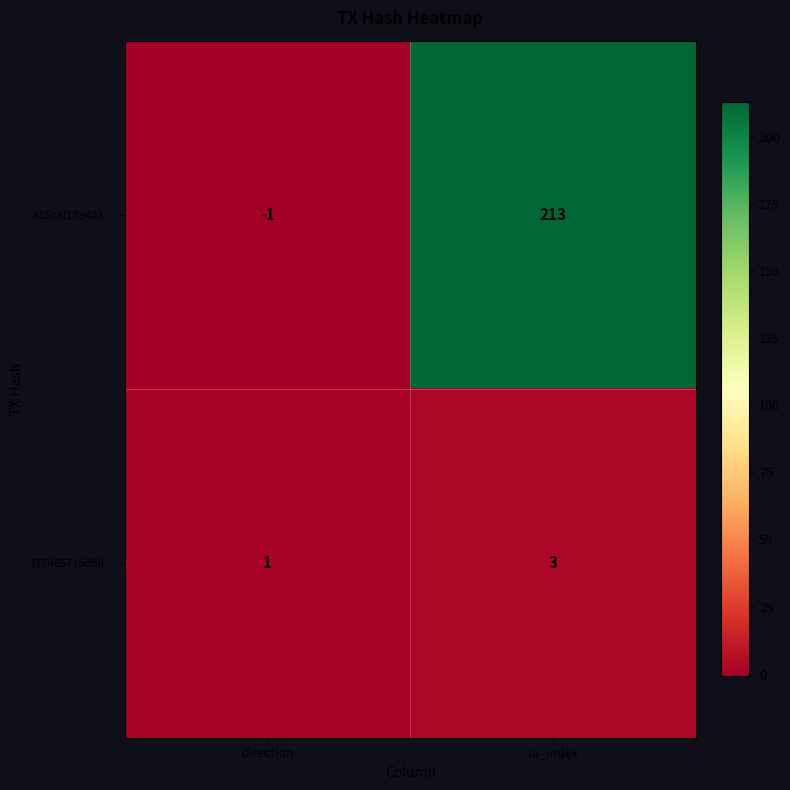

Reading left to right, list all the values displayed in this chart.

415caf17e403…: -1	213
717965716d98…: 1	3